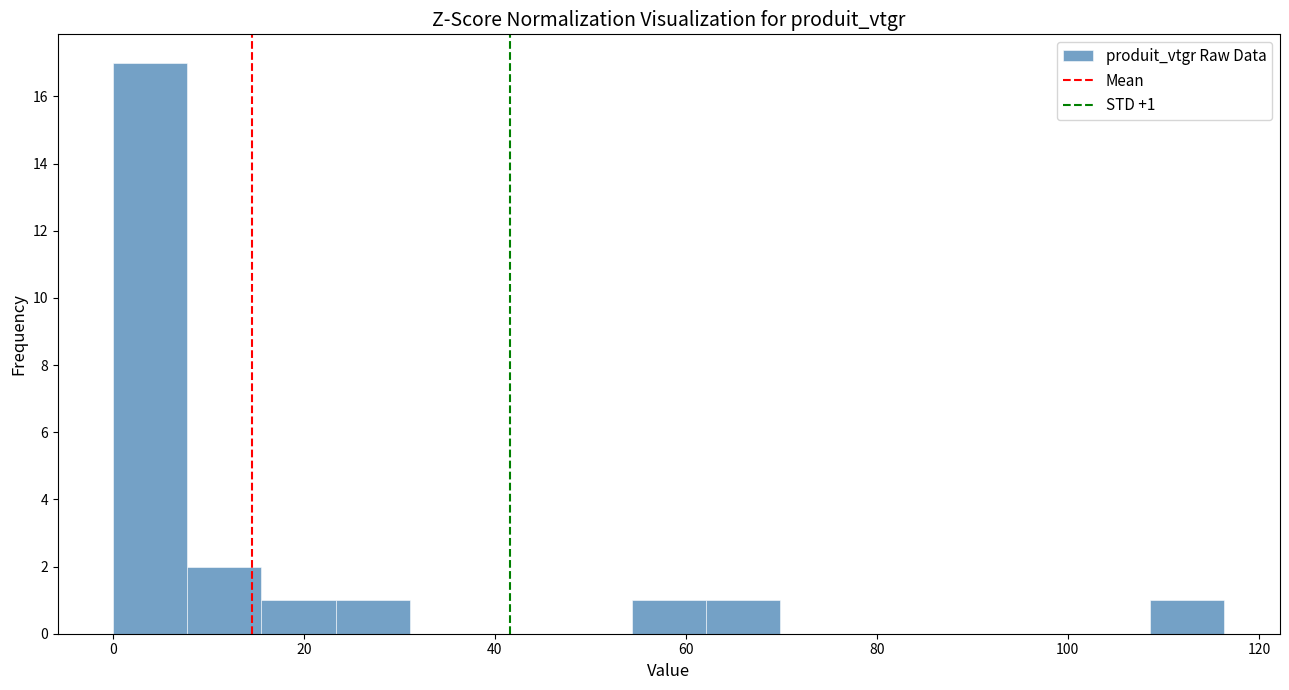

Around what value on the x-axis is the tallest bar? Give the approximate position of its centre, as read against the axis.

4